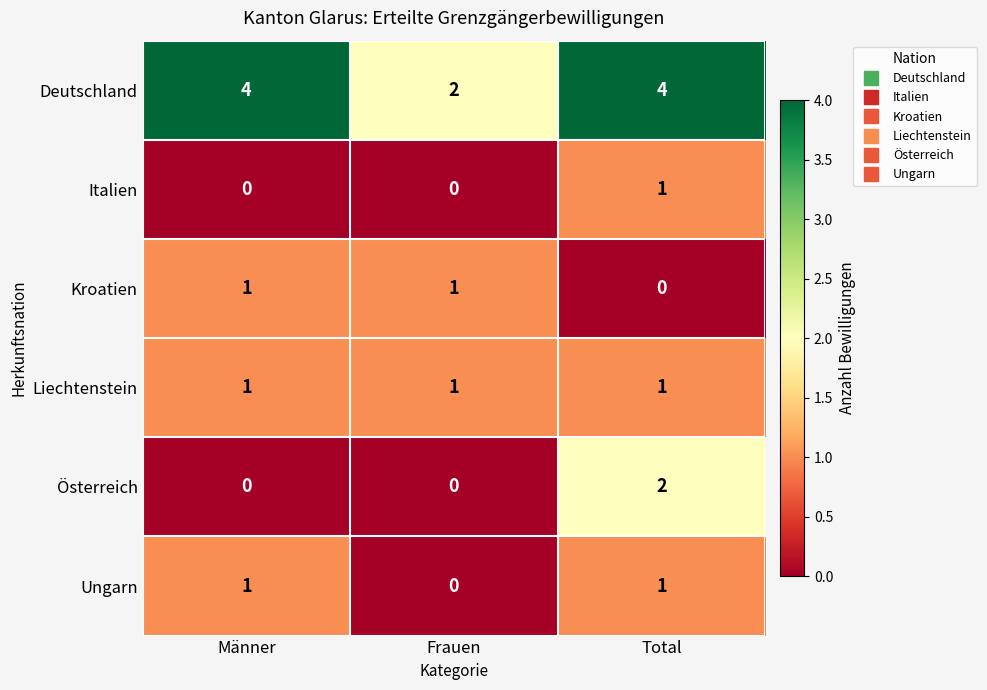

What is the greatest value displayed?

4